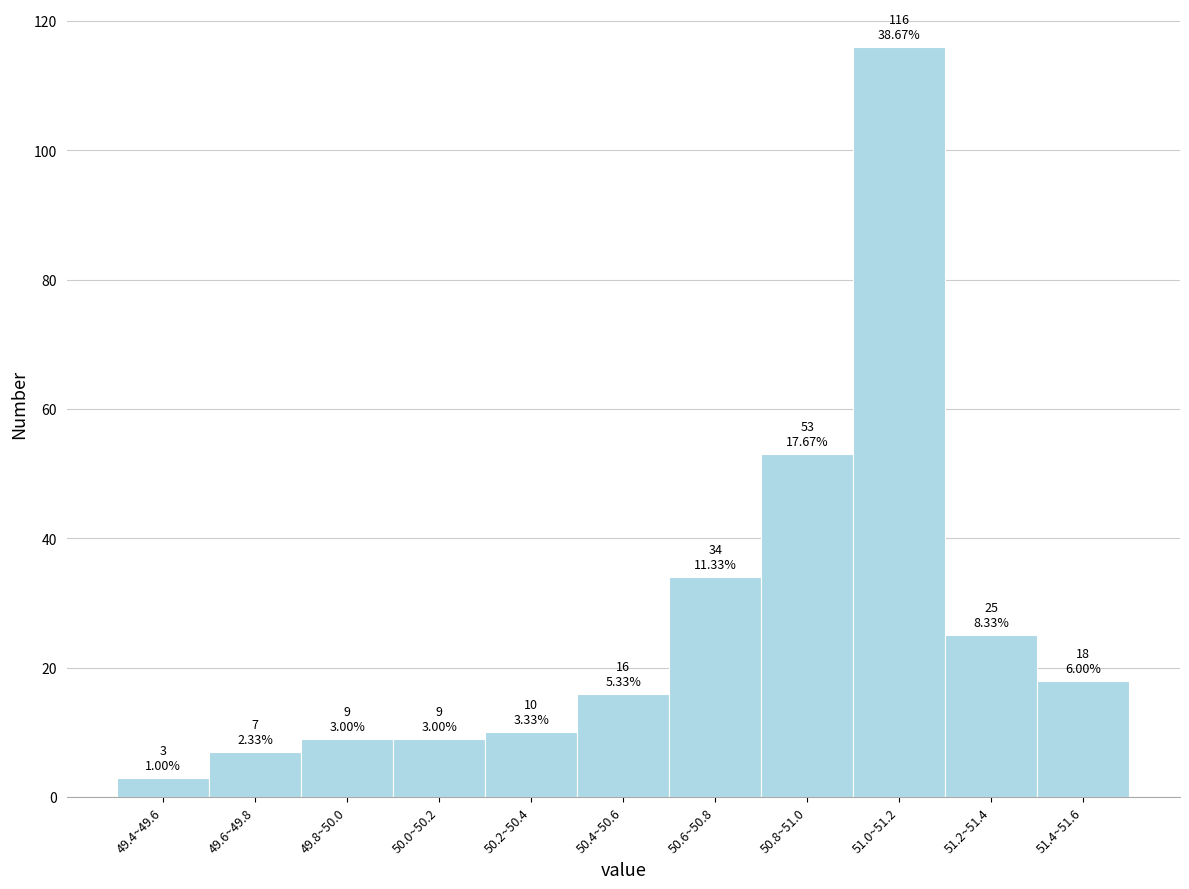

Reading left to right, transcribe all the data shown in this chart.

49.4~49.6=3	49.6~49.8=7	49.8~50.0=9	50.0~50.2=9	50.2~50.4=10	50.4~50.6=16	50.6~50.8=34	50.8~51.0=53	51.0~51.2=116	51.2~51.4=25	51.4~51.6=18